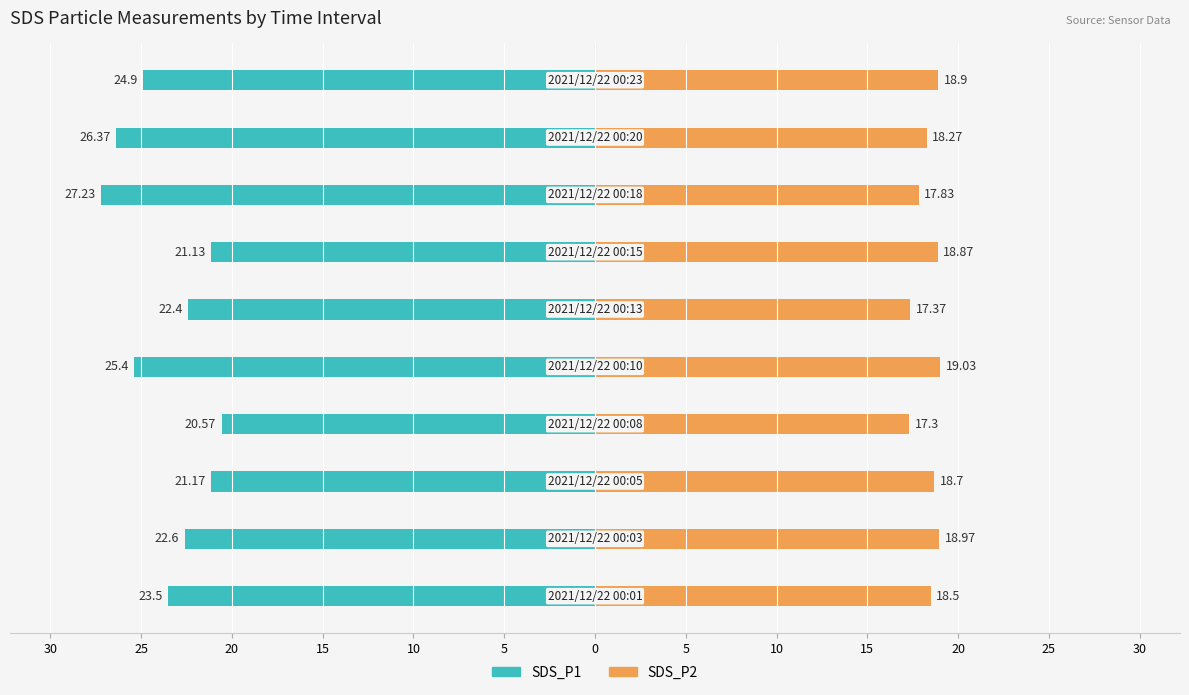

Are the bars grouped side by side (vs. stacked)?

Yes